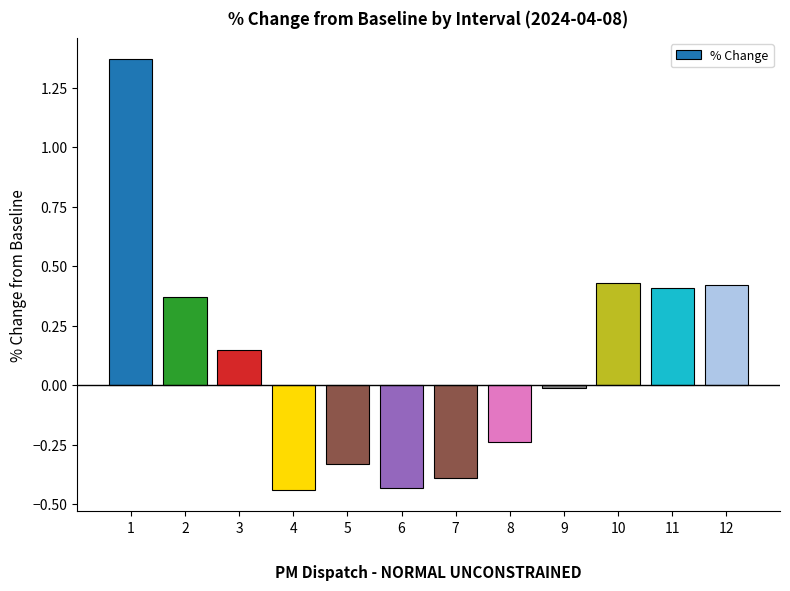

What is the difference between the maximum and second lowest values?

1.8